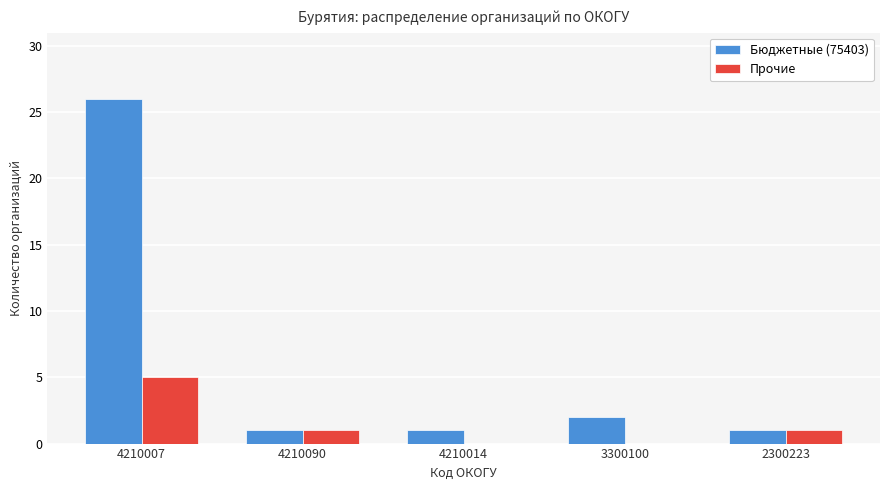

Count the number of categories in the chart.

5